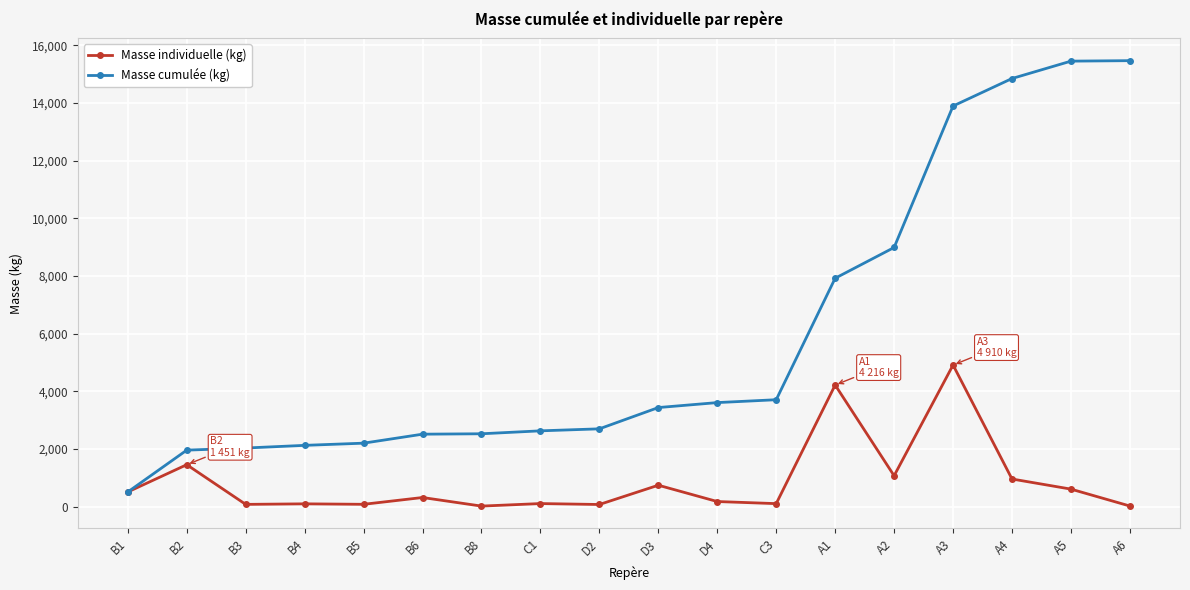

What is the label of the 13th point from the right?

B6